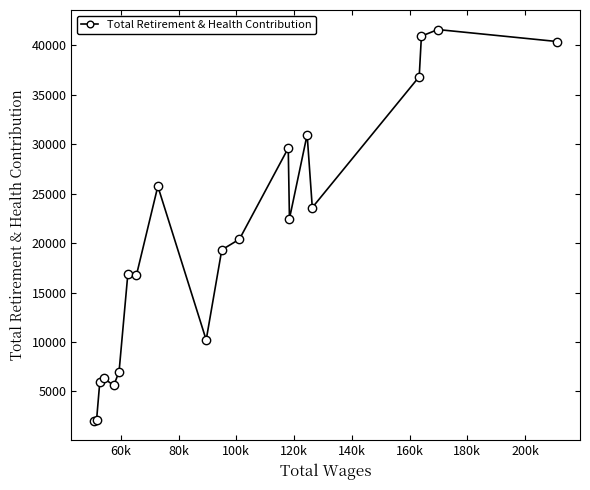

What is the value of the 6th point from the left?

6990